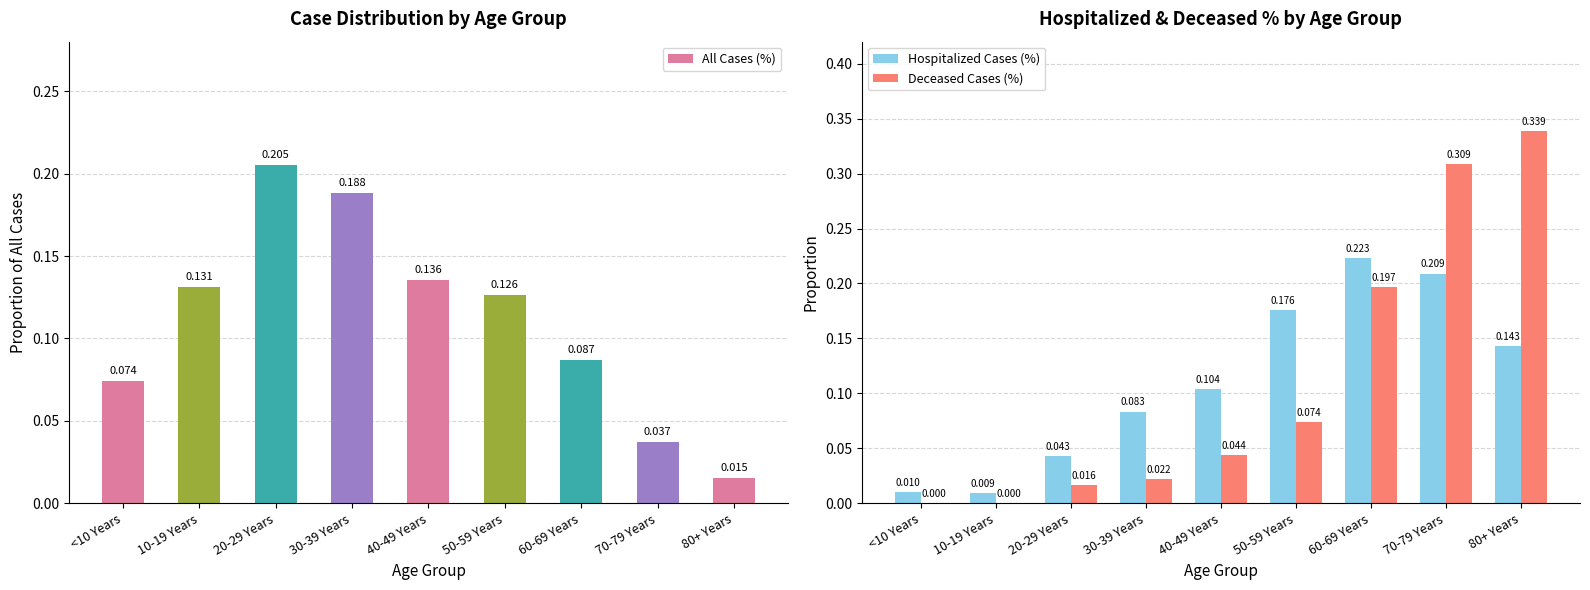

At which label does Deceased Cases (%) reach its peak?

80+ Years